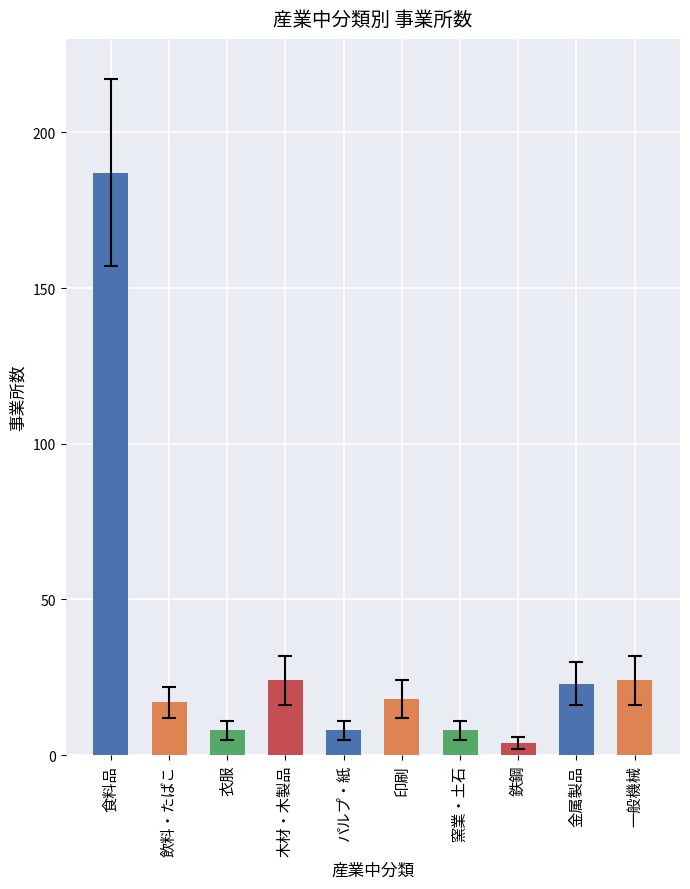

At which category does the chart reach its peak across all series?

食料品